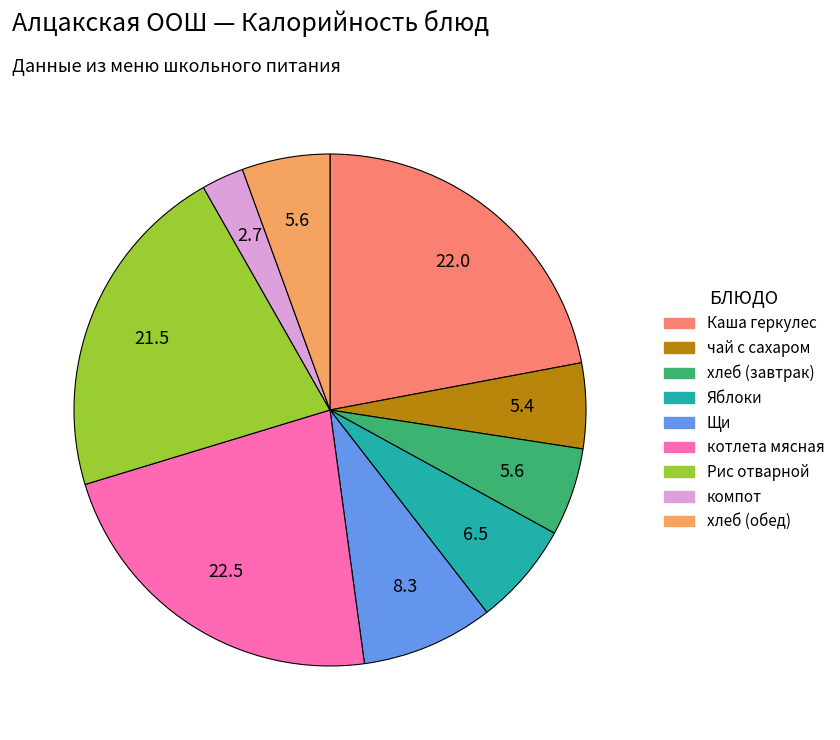

How many slices are in this pie chart?

9